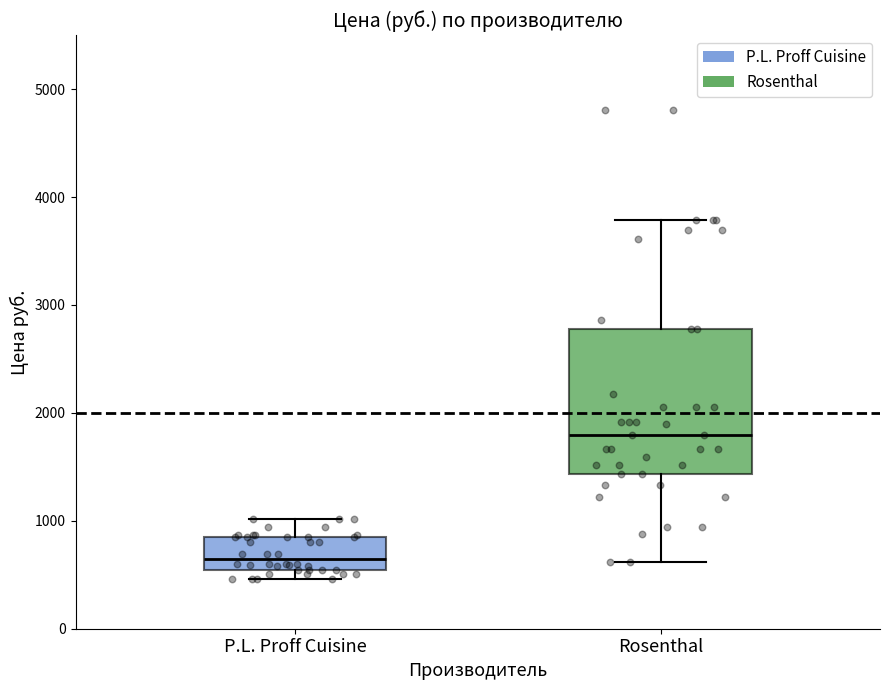

Comparing the boxes themselves (not the whiskers), which one is the tallest?

Rosenthal